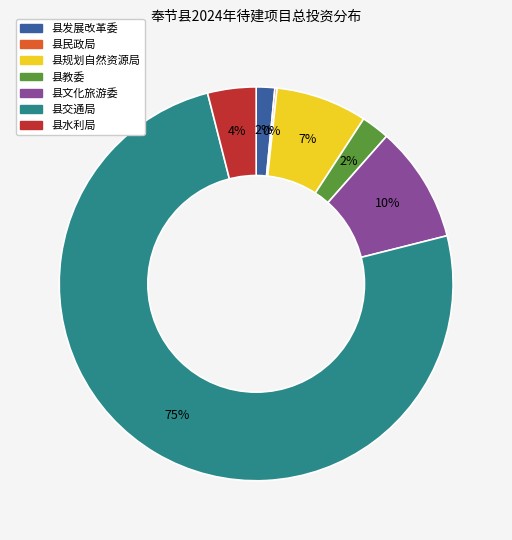

What is the majority slice?

县交通局